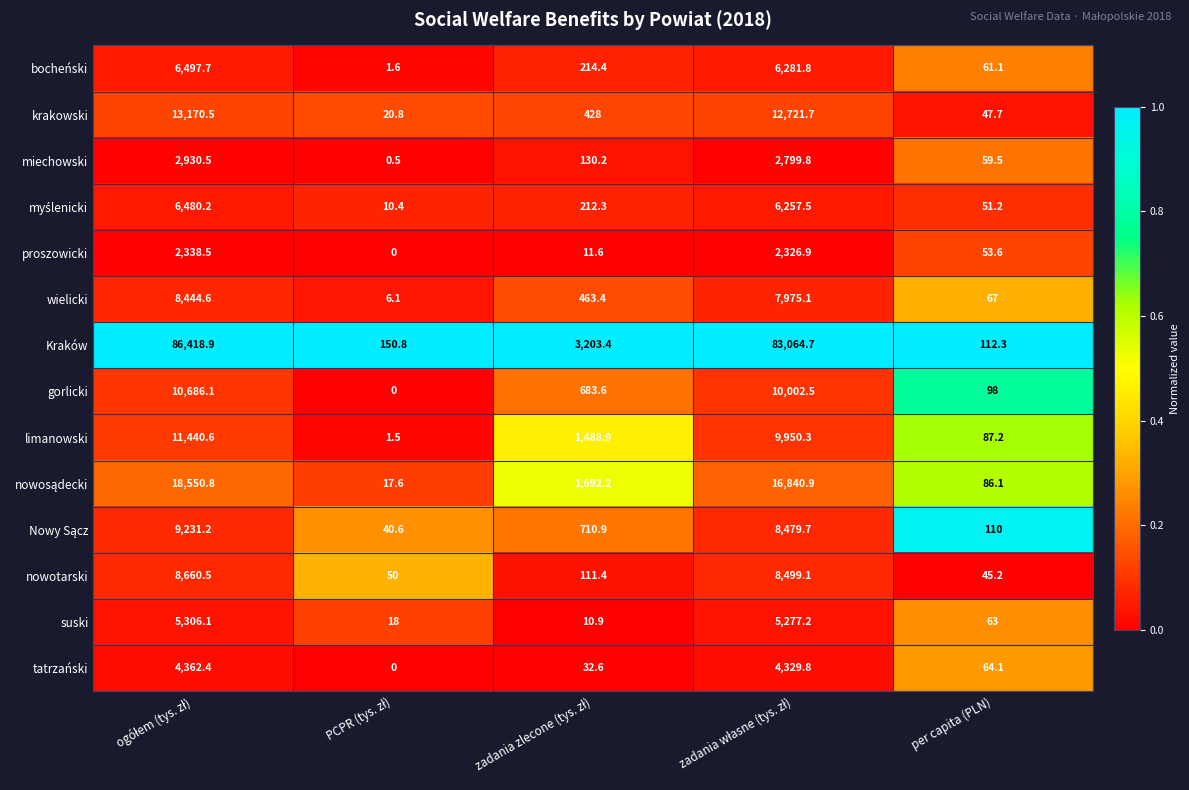

The value of suski at per capita (PLN) is 63.0. True or false?

True